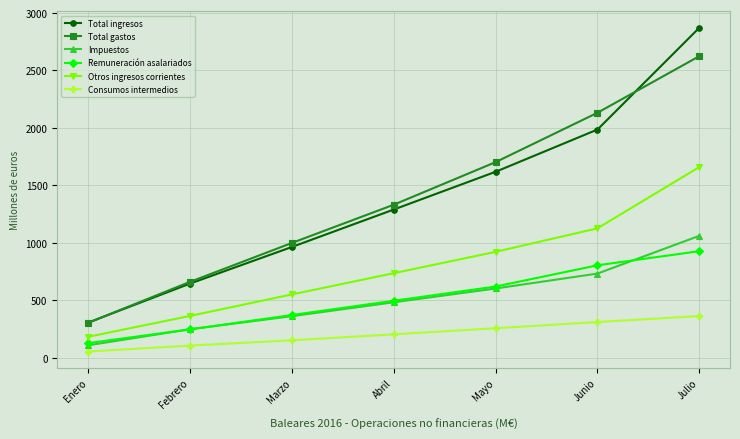

True or false: Total ingresos and Otros ingresos corrientes cross at least once.

False